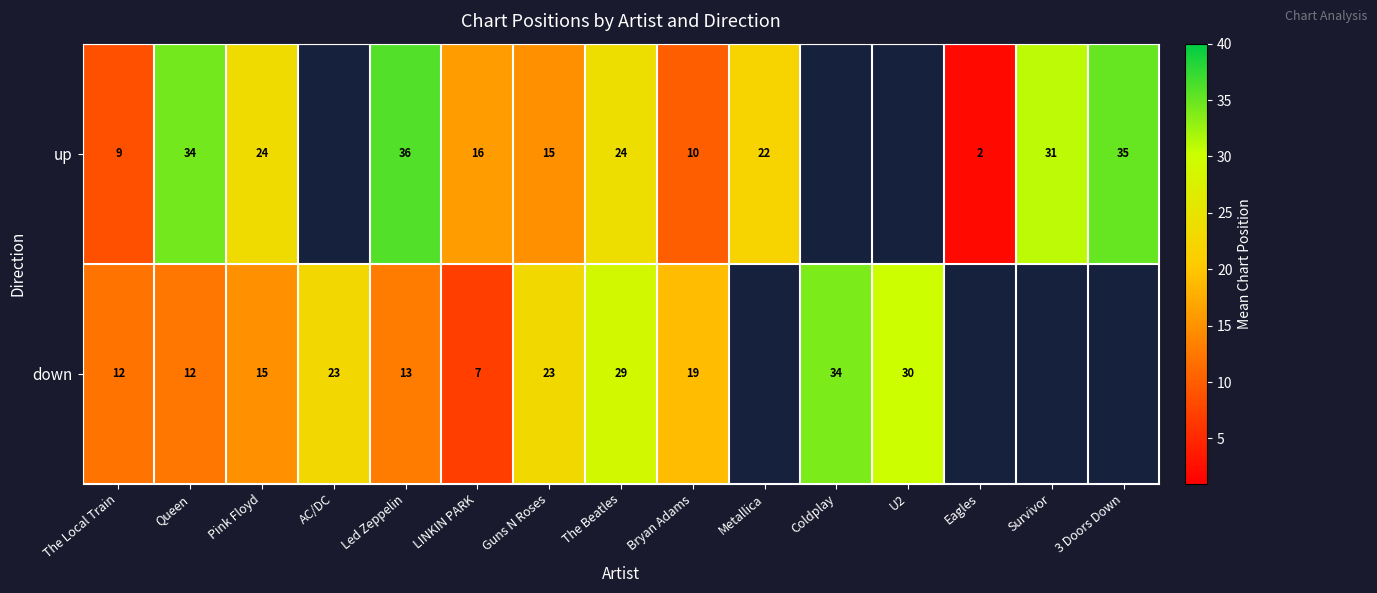

Is the value of up at The Beatles greater than the value of down at LINKIN PARK?

Yes